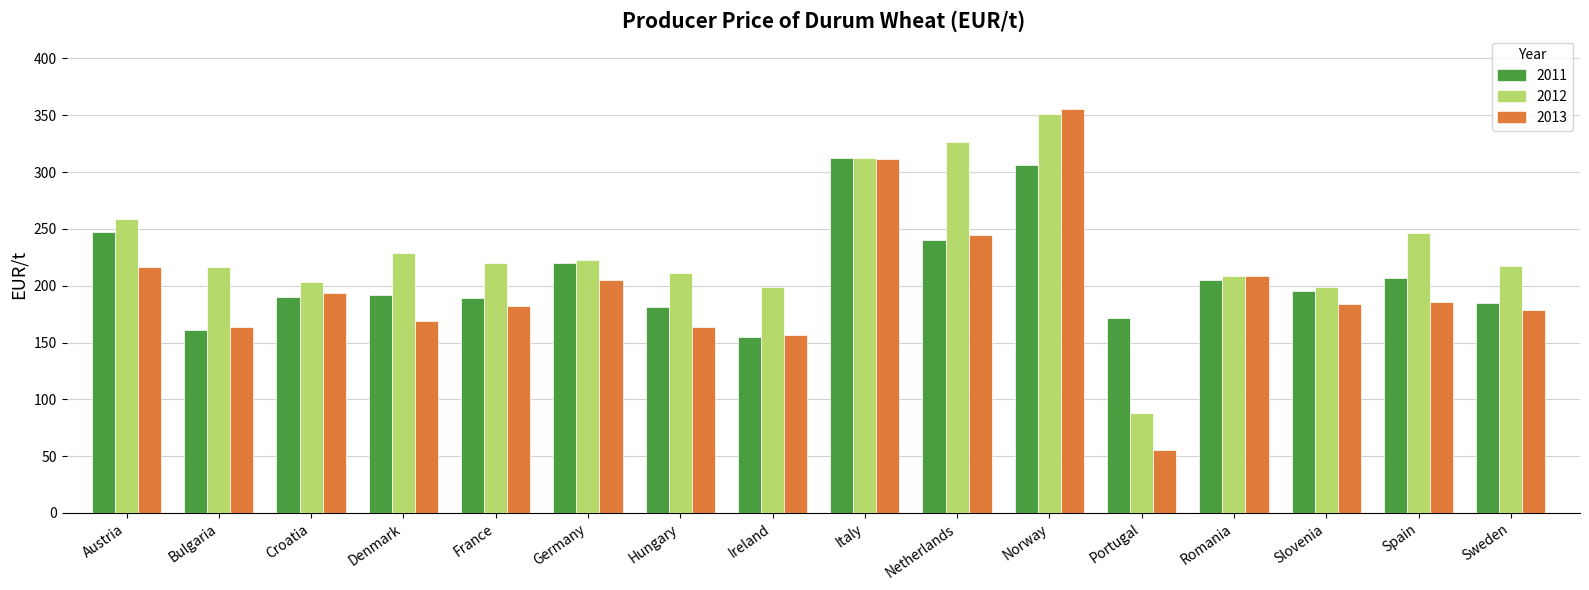

What is the highest value of the 2011 series?

312.7